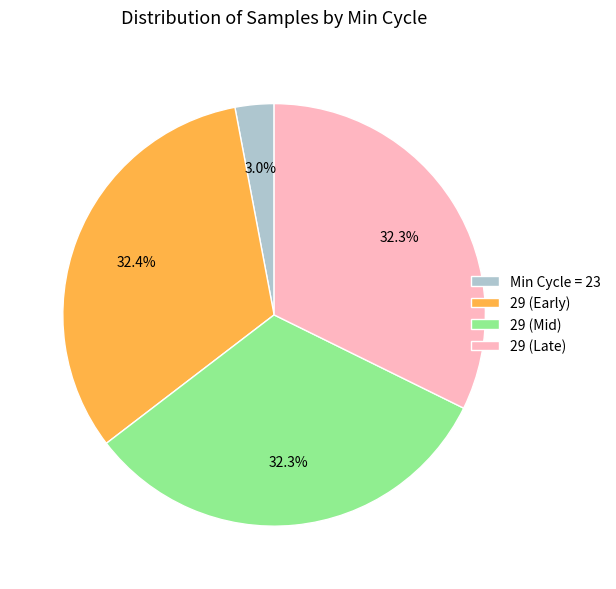

How much of the chart is everything except 29 (Early)?

67.6%